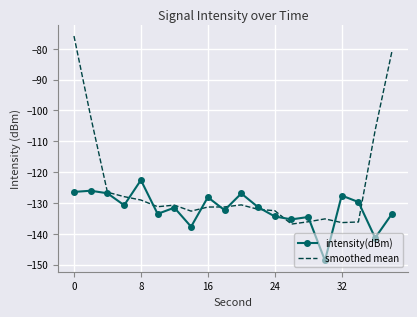

What is the difference between the maximum and second lowest values in the intensity(dBm) series?

18.7